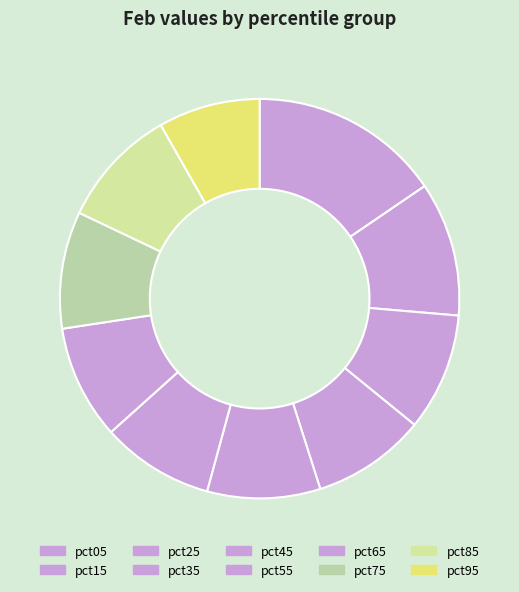

To the nearest percent, what is the combined percentage of pct05 and pct25?

25%